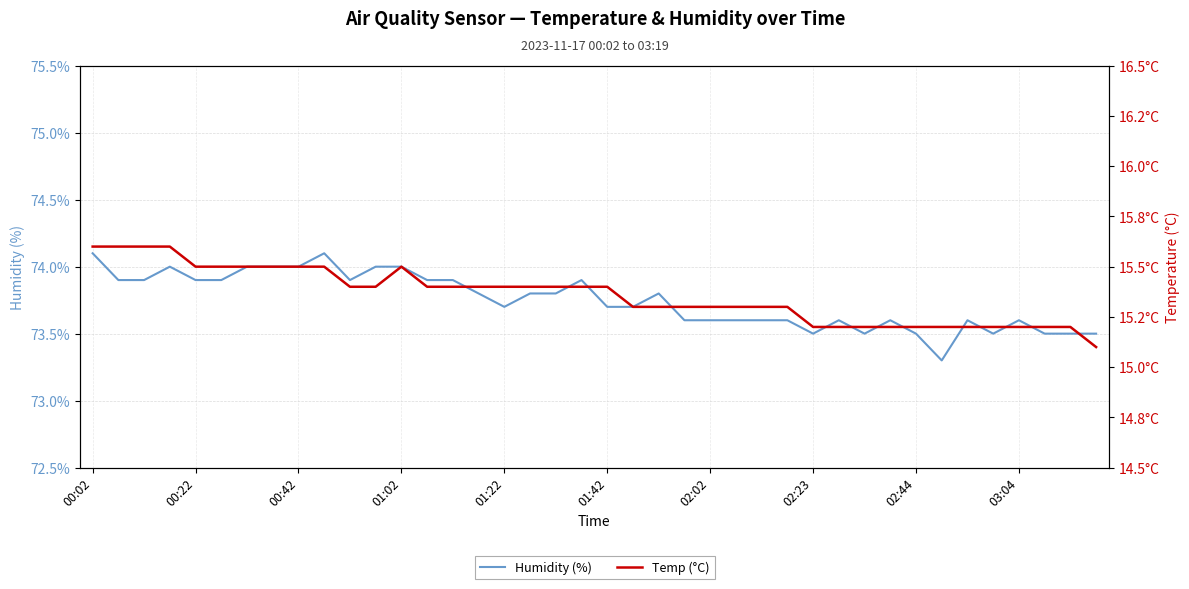

At how many categories does at least one series exceed 57?

40